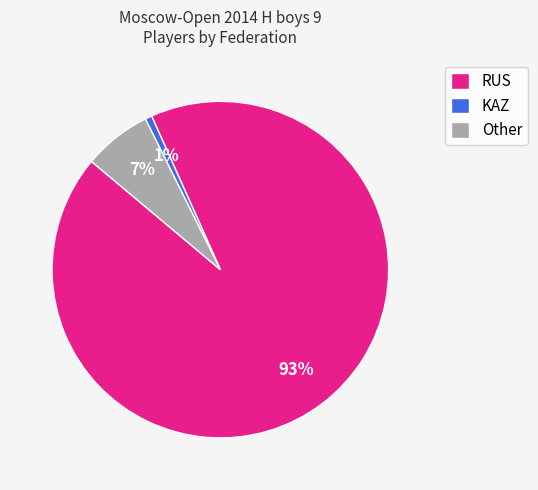

Between Other and KAZ, which is larger?

Other